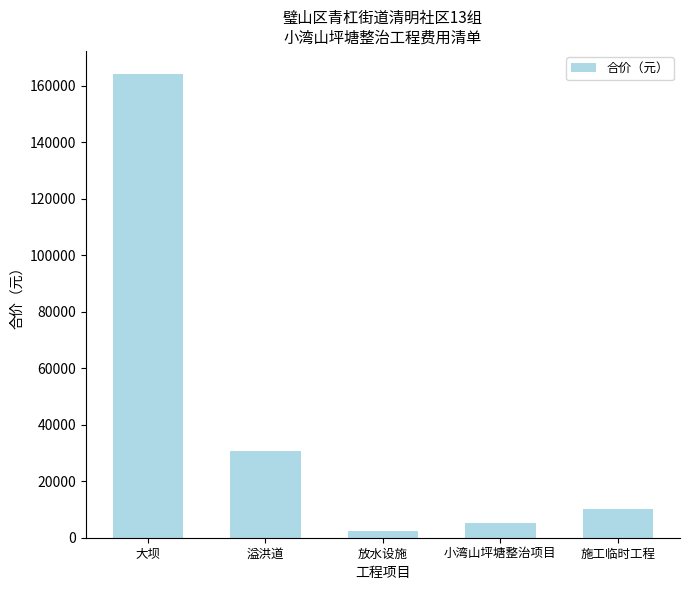

What is the label of the 1st bar from the left?

大坝